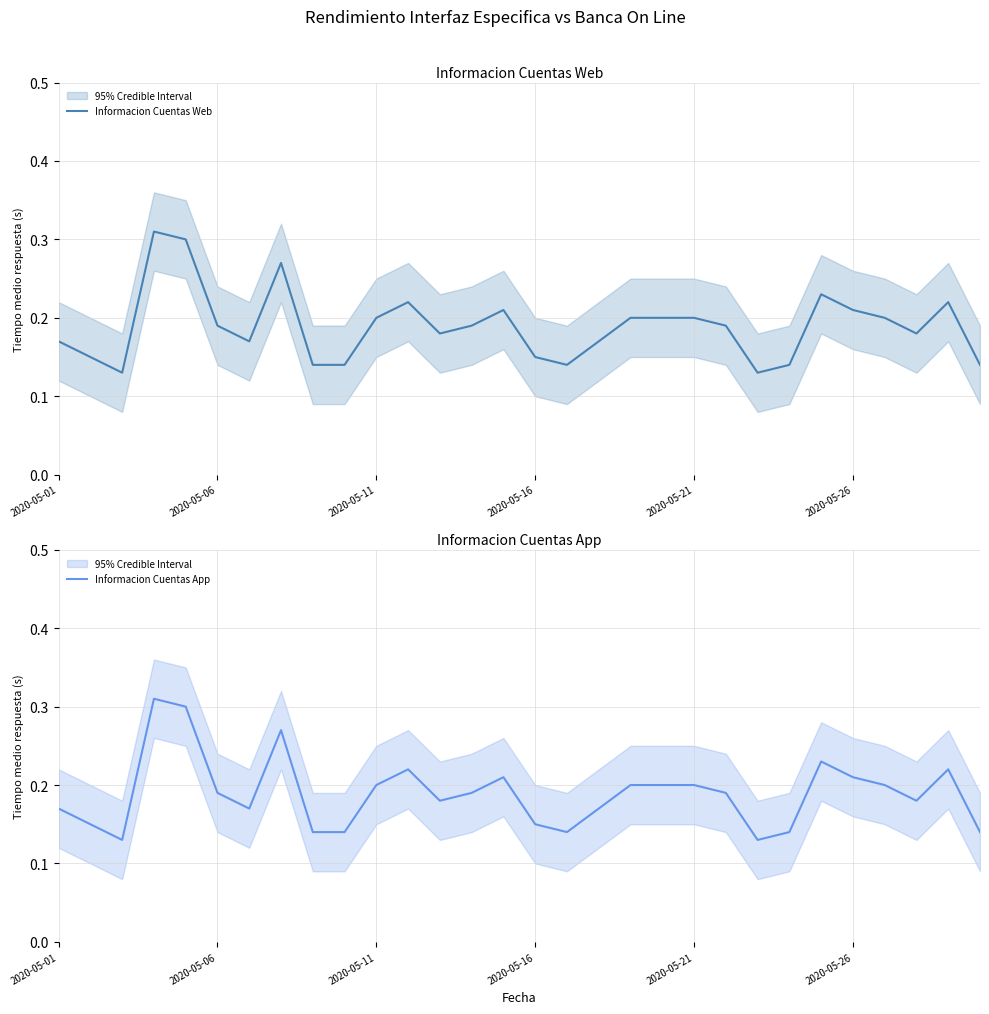

True or false: Informacion Cuentas Web has more than 0 interior local peaks.

True